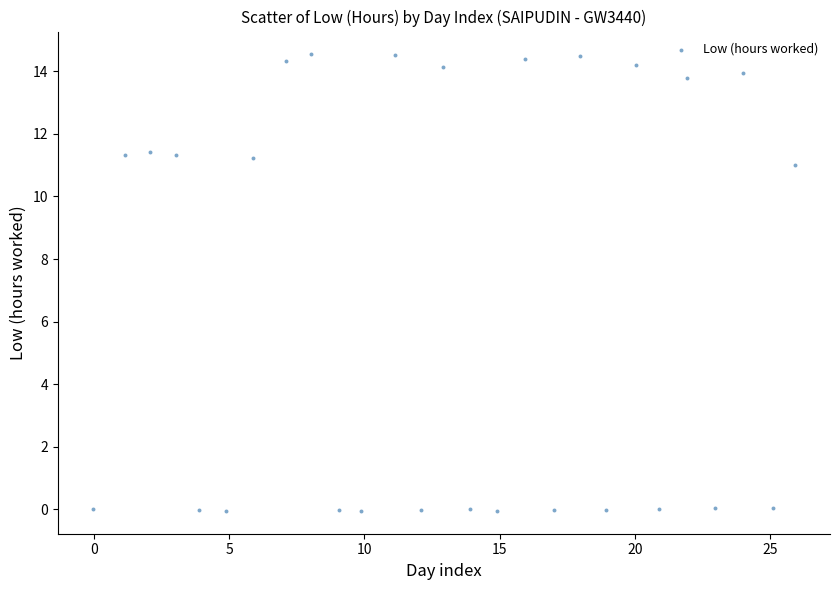

What is the range of Y values (max minus min)?

14.6